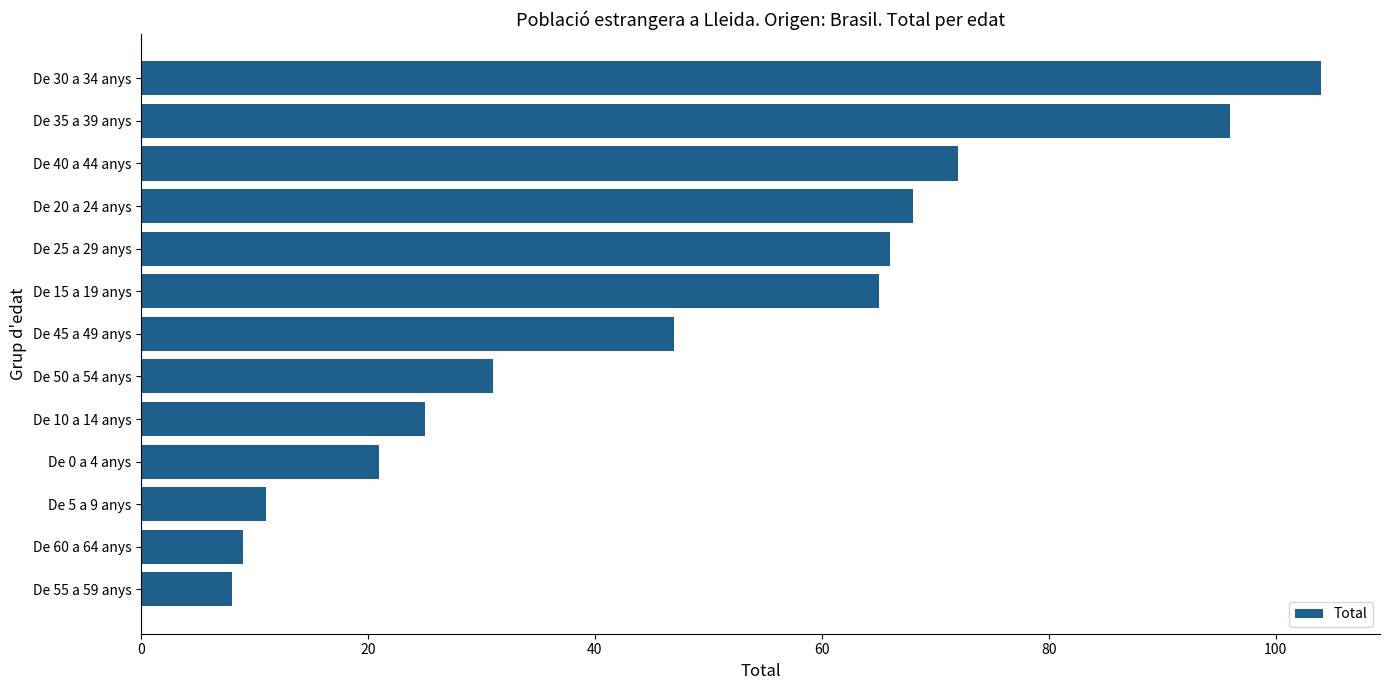

What is the value of the 6th bar from the top?

65